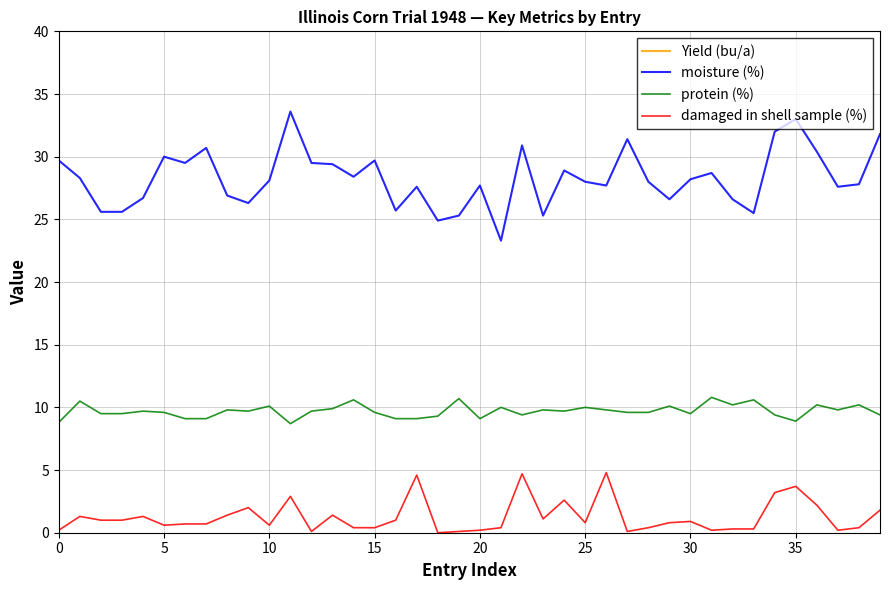

What is the difference between the second highest and minimum values in the damaged in shell sample (%) series?

4.7